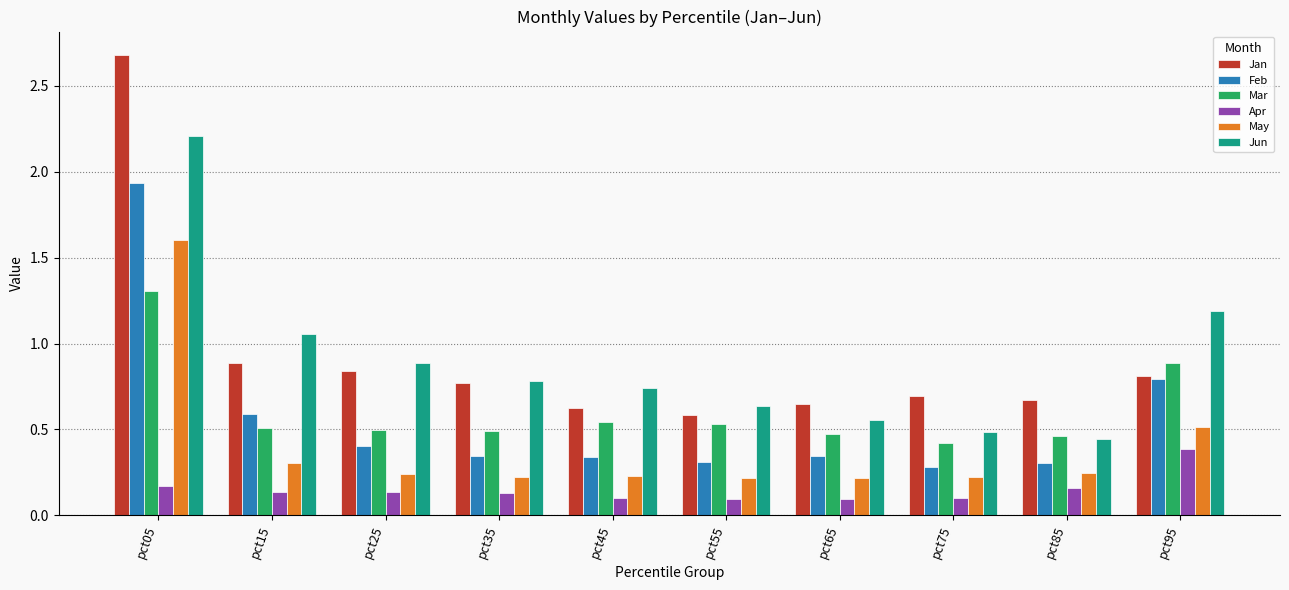

Is it true that Jun equals 0.8 at pct35?

True